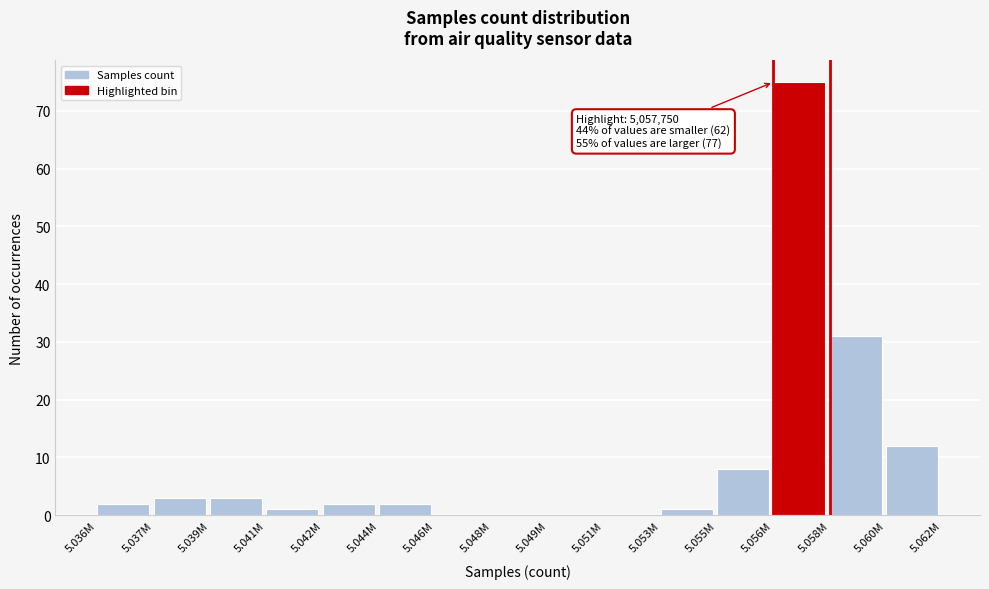

Reading left to right, list all the values displayed in this chart.

5.036M=2	5.037M=3	5.039M=3	5.041M=1	5.042M=2	5.044M=2	5.046M=0	5.048M=0	5.049M=0	5.051M=0	5.053M=1	5.055M=8	5.056M=75	5.058M=31	5.060M=12